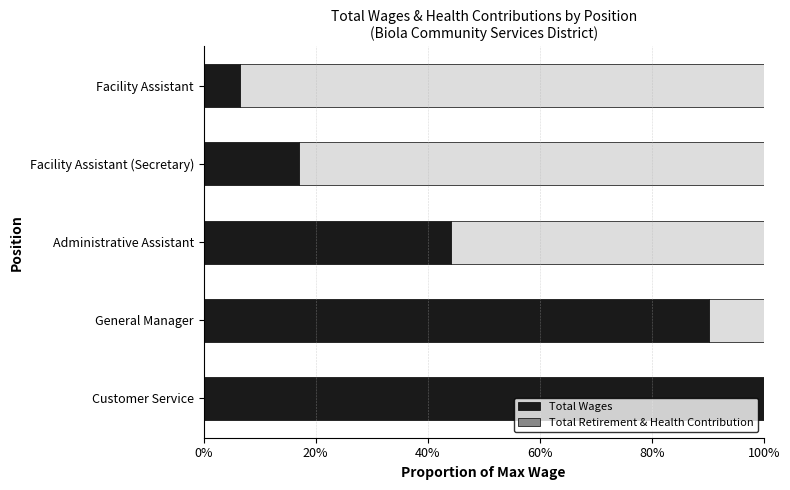

Count the number of data series in this chart.

2